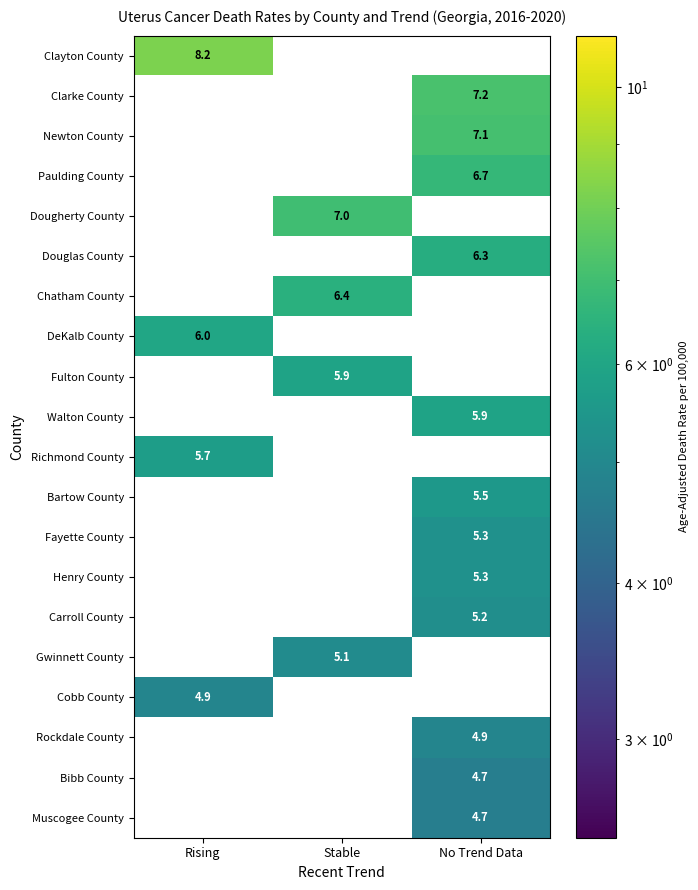

The Bartow County series shows 7.3 at No Trend Data. True or false?

False